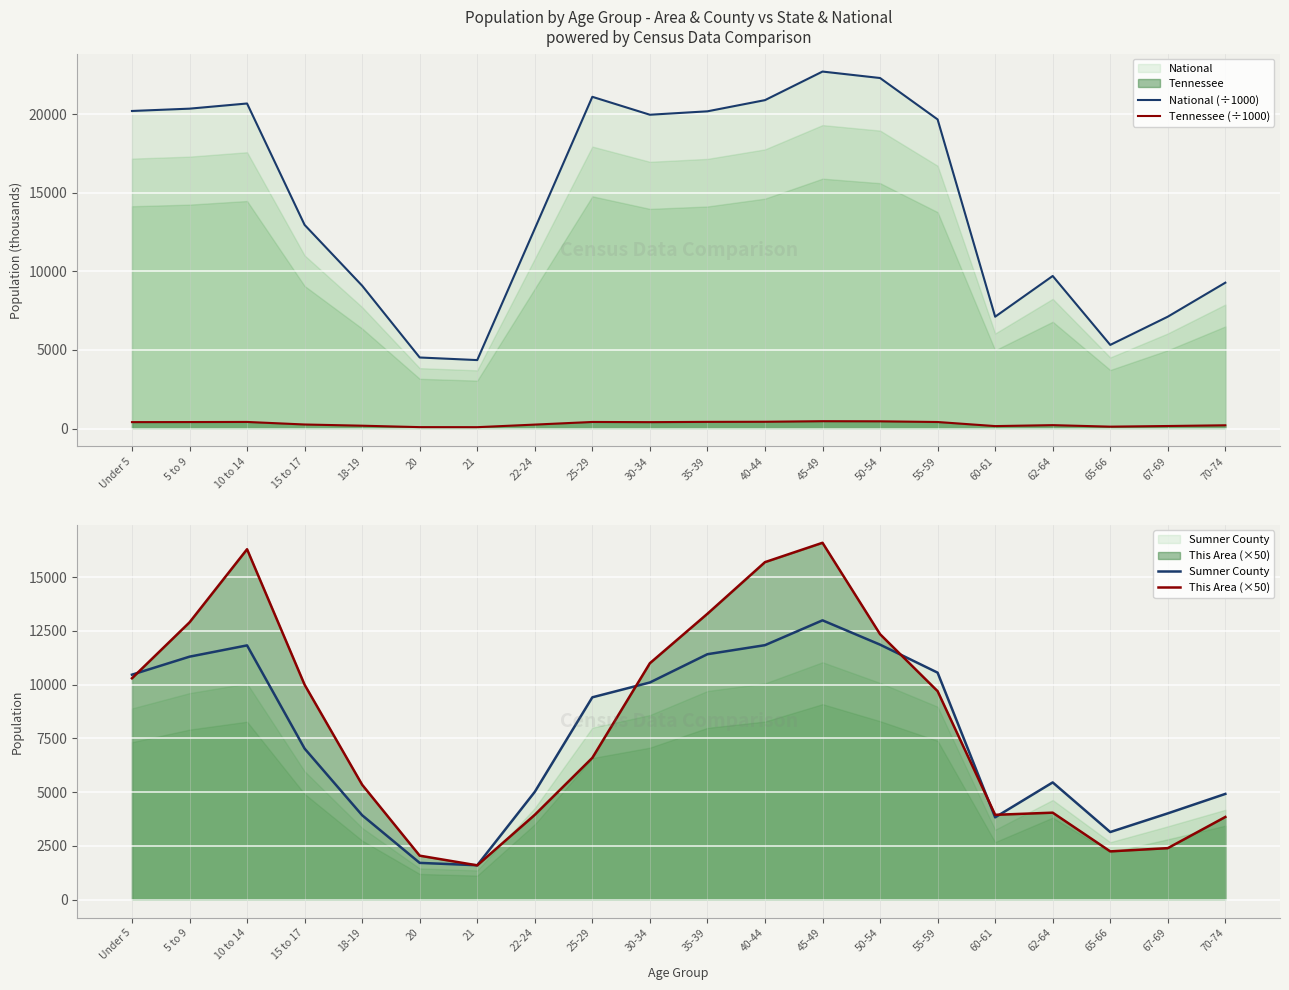

True or false: This Area (×50) has a value of 8694.7 at 18-19.

False